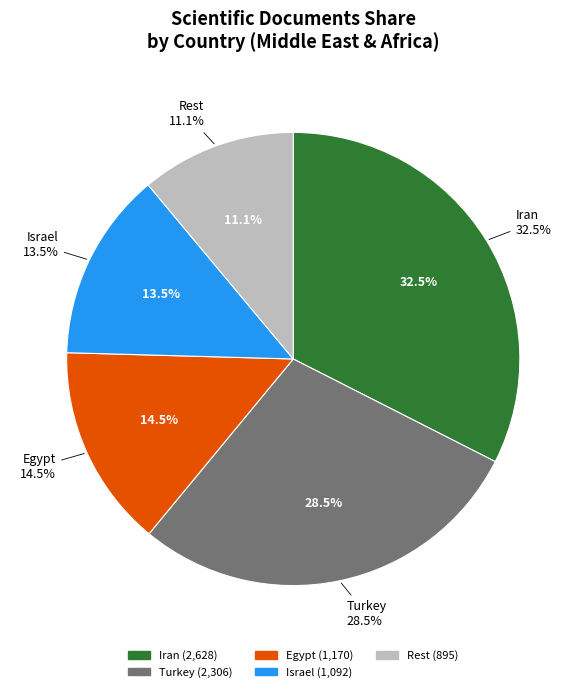

What percentage do United Arab Emirates and Kuwait together represent?

2.2%